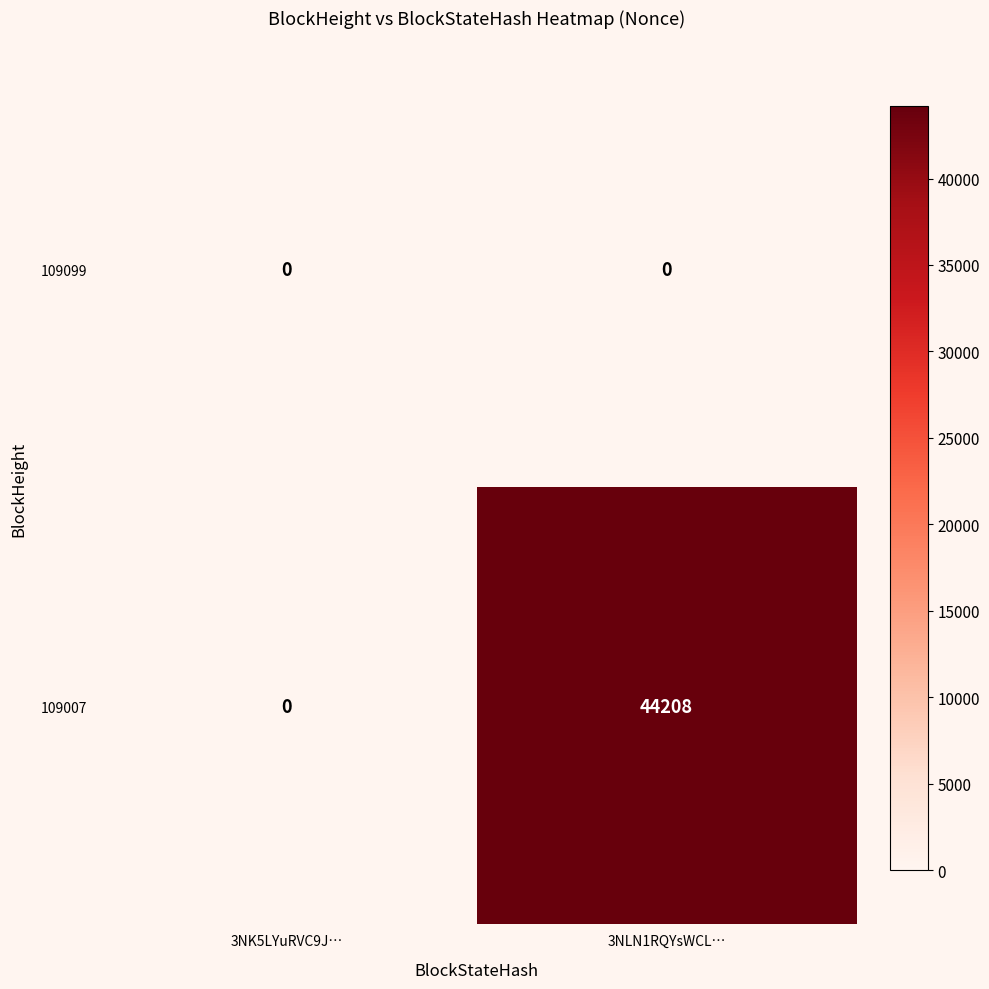

What is the total value across all series at 3NLN1RQYsWCL…?

44208